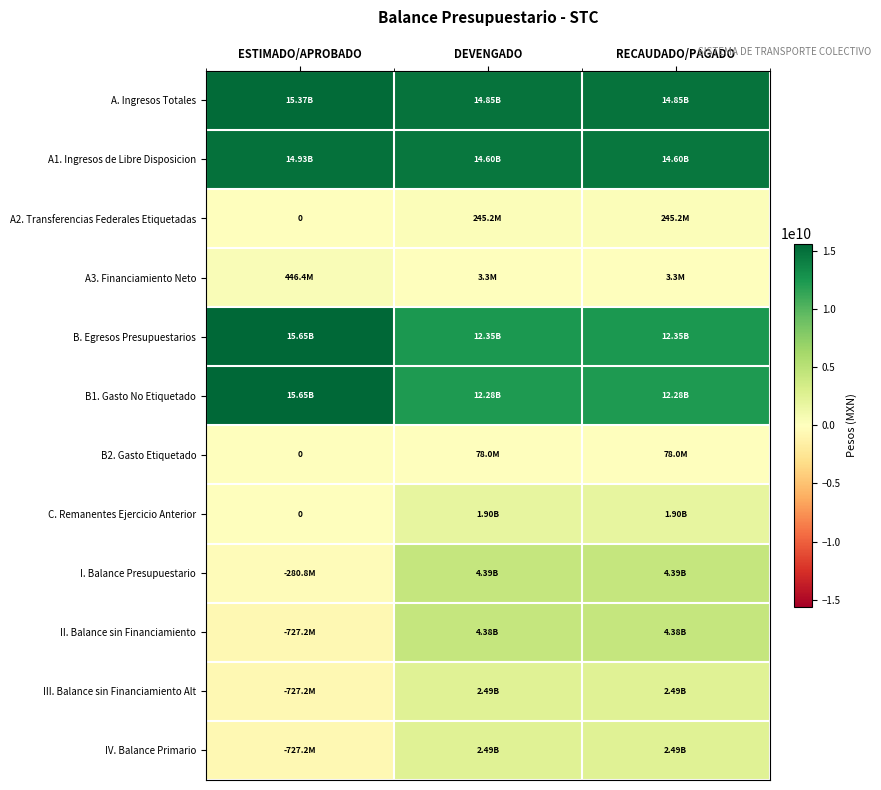

Read the B. Egresos Presupuestarios value at ESTIMADO/APROBADO.

15652684591